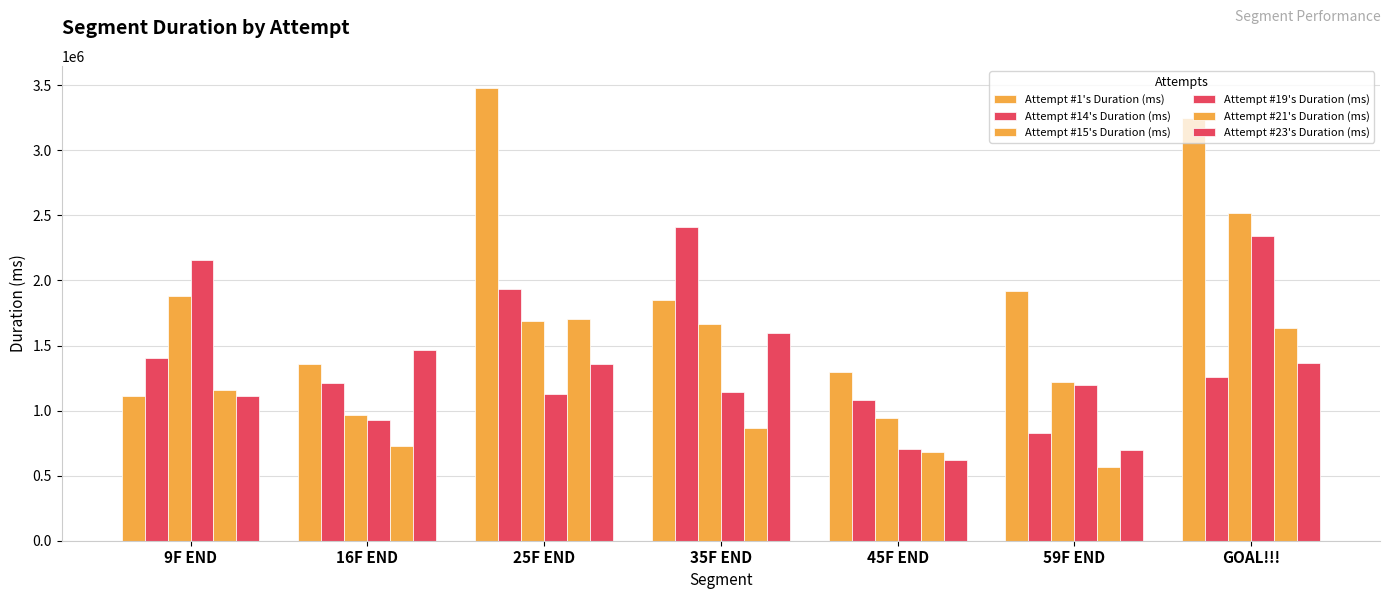

How many bars are there in total?

42